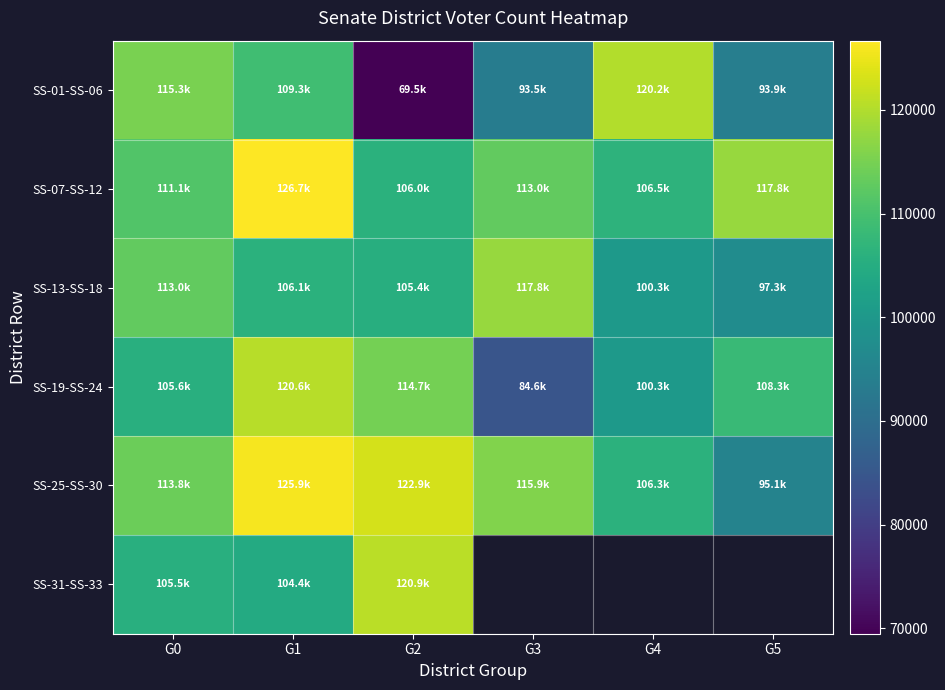

The value of SS-25-SS-30 at G1 is 125870.0. True or false?

True